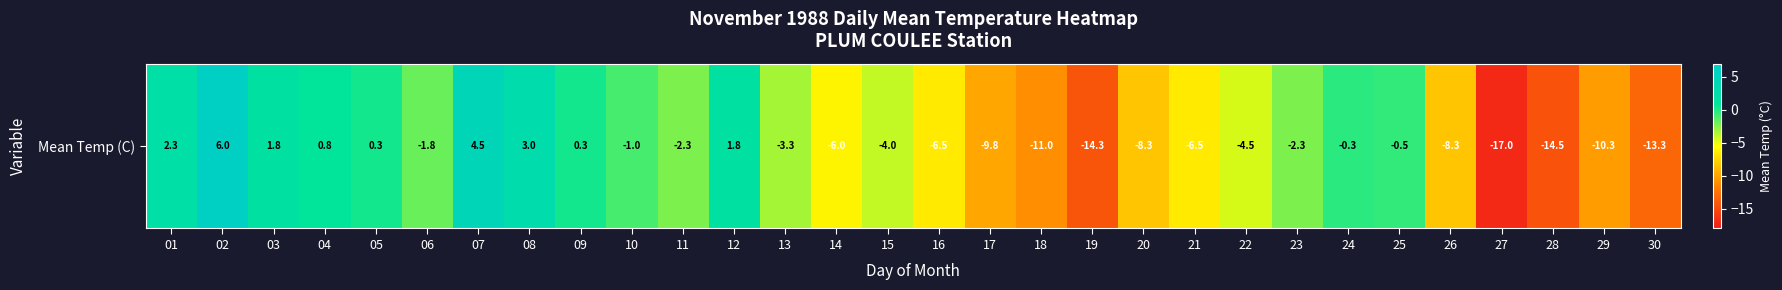

At which category does the chart reach its peak across all series?

02